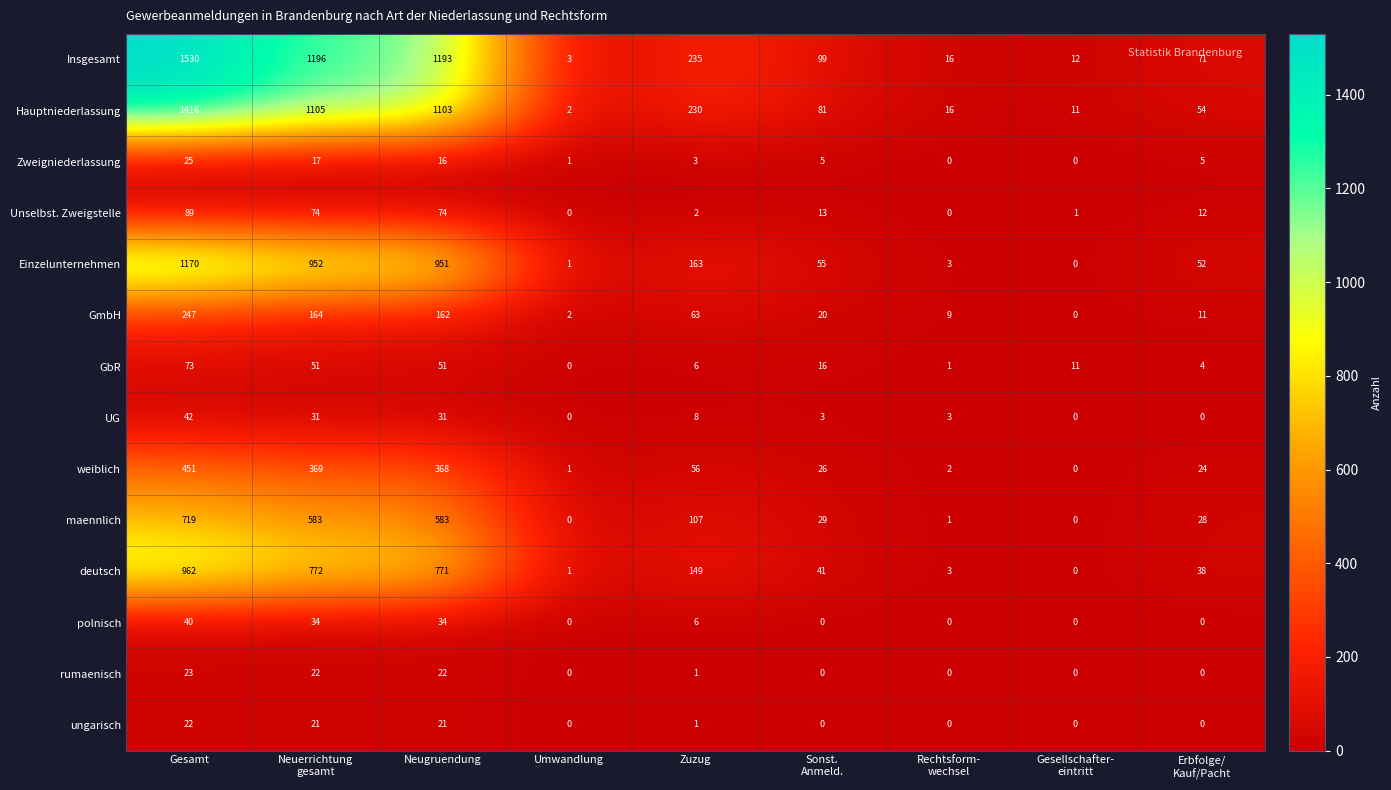

Rank the series by their maximum value, from lowest to highest.

ungarisch, rumaenisch, Zweigniederlassung, polnisch, UG, GbR, Unselbst. Zweigstelle, GmbH, weiblich, maennlich, deutsch, Einzelunternehmen, Hauptniederlassung, Insgesamt